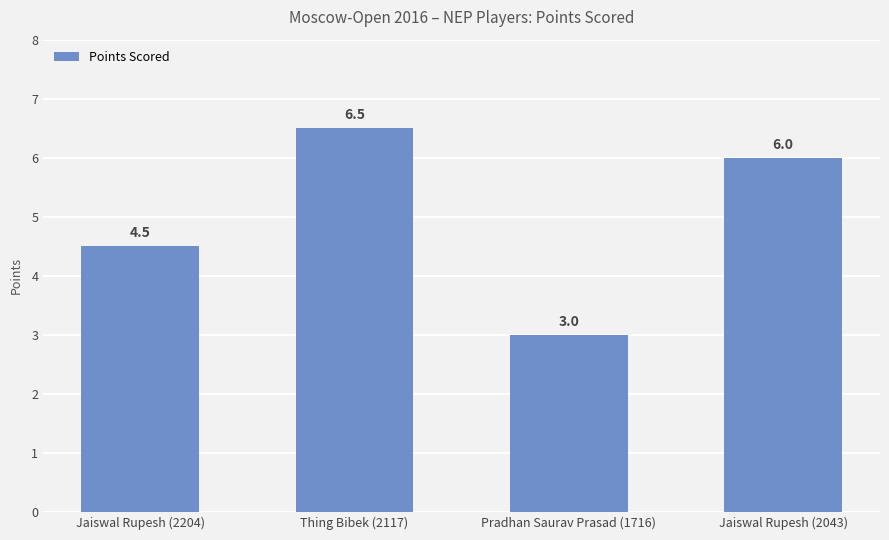

List the labels in order of value, smallest first.

Pradhan Saurav Prasad (1716), Jaiswal Rupesh (2204), Jaiswal Rupesh (2043), Thing Bibek (2117)